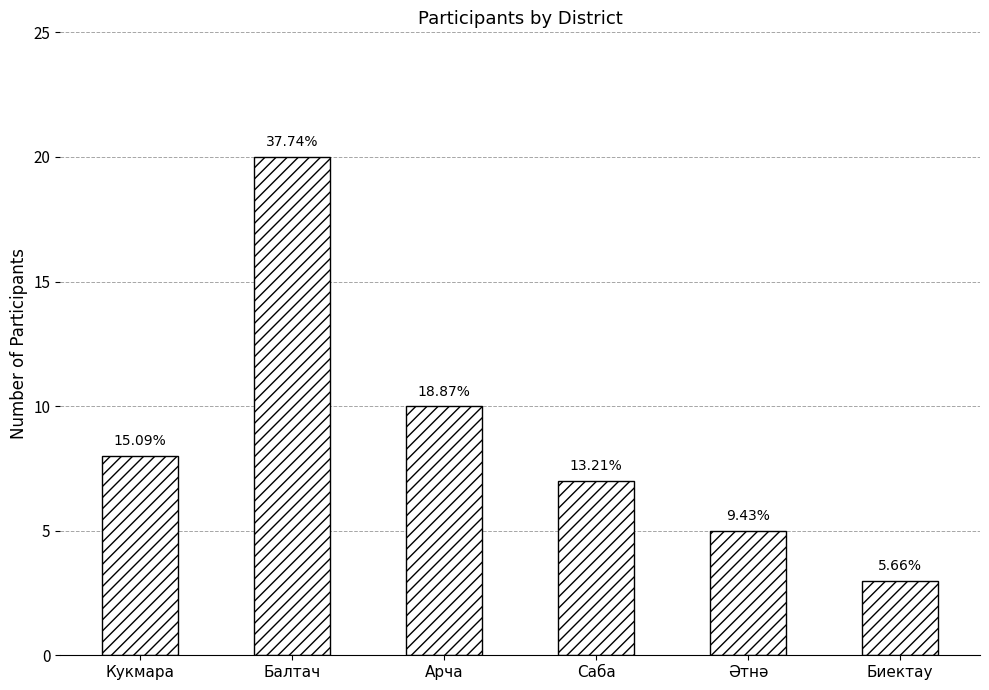

What is the maximum value shown in the chart?

20